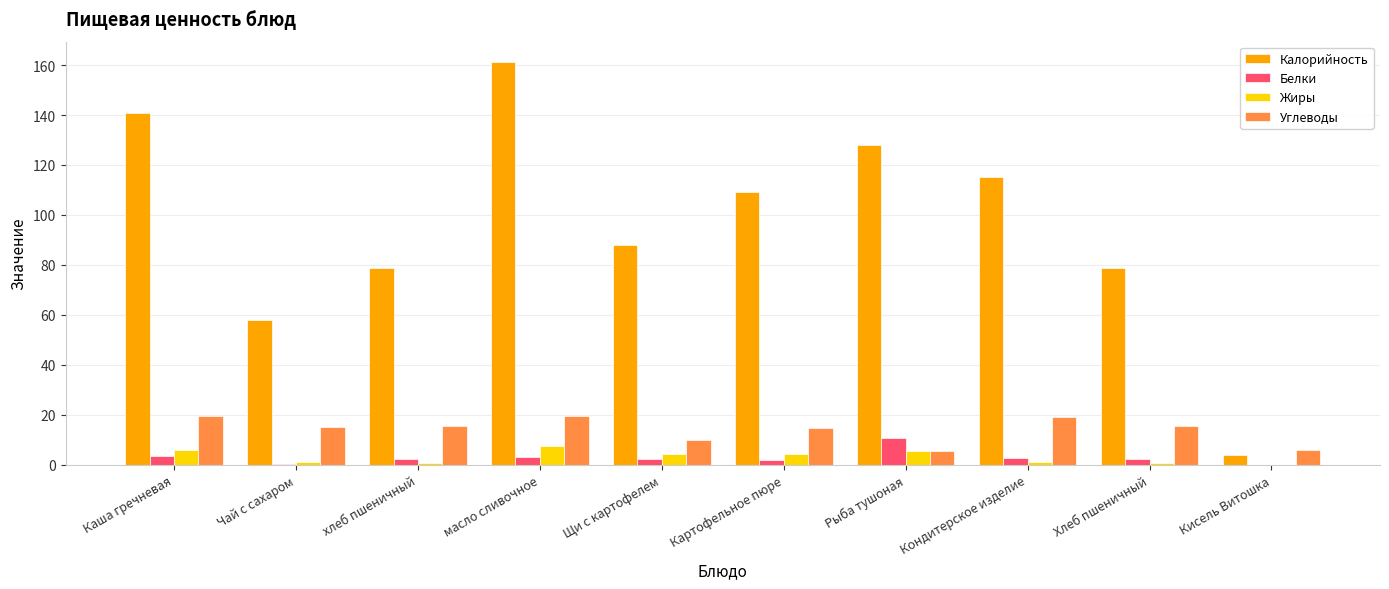

Which series changed the most between Каша гречневая and хлеб пшеничный?

Калорийность